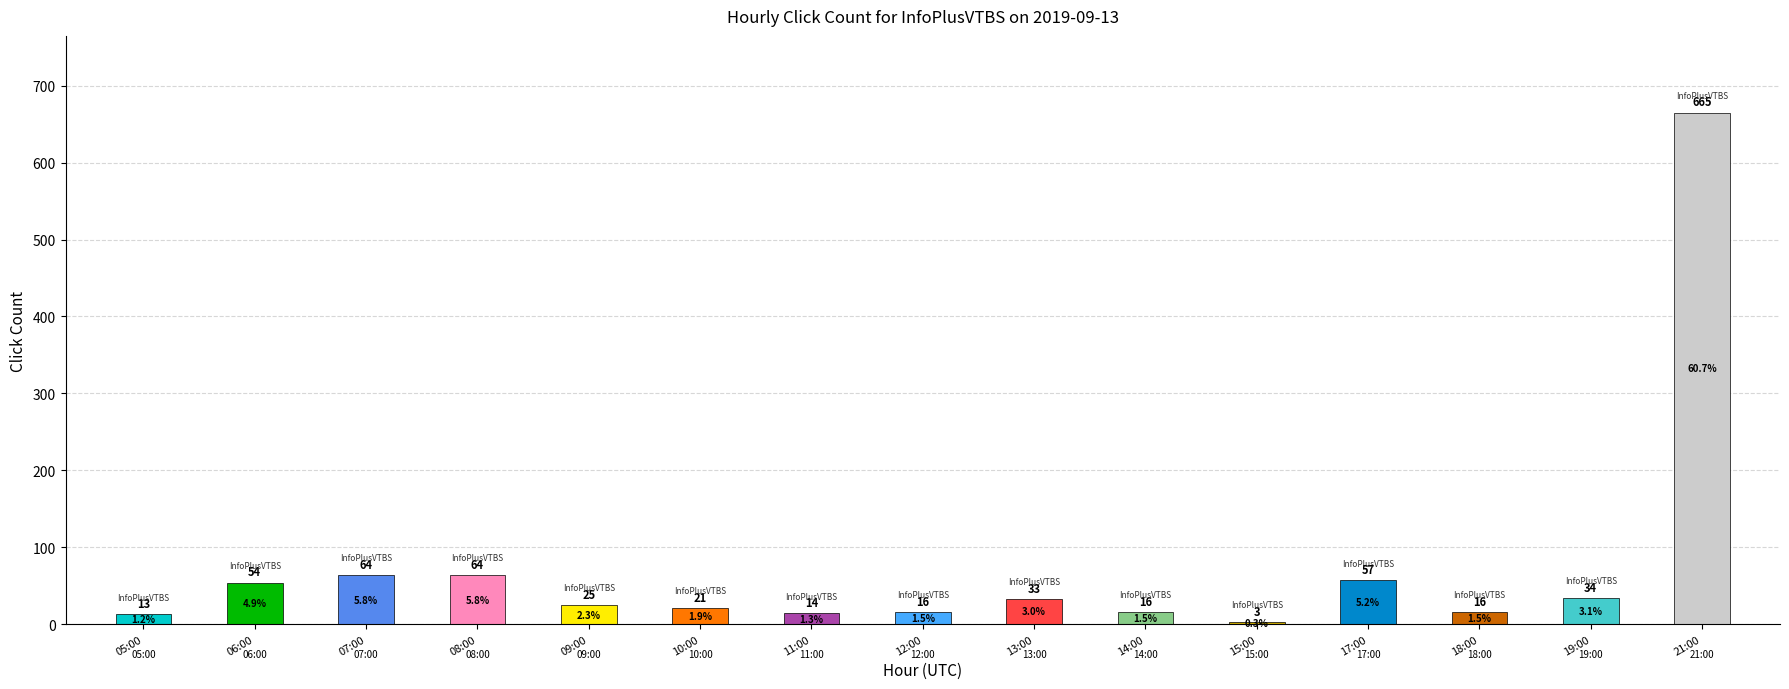

Which category has the lowest value across all series?

15:00